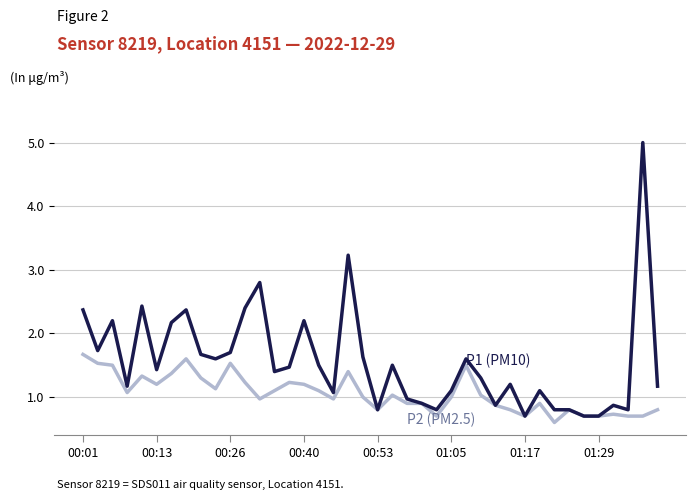

Reading left to right, list all the values displayed in this chart.

P1 (PM10): 2.4	1.7	2.2	1.2	2.4	1.4	2.2	2.4	1.7	1.6	1.7	2.4	2.8	1.4	1.5	2.2	1.5	1.1	3.2	1.6	0.8	1.5	1.0	0.9	0.8	1.1	1.6	1.3	0.9	1.2	0.7	1.1	0.8	0.8	0.7	0.7	0.9	0.8	5.0	1.2
P2 (PM2.5): 1.7	1.5	1.5	1.1	1.3	1.2	1.4	1.6	1.3	1.1	1.5	1.2	1.0	1.1	1.2	1.2	1.1	1.0	1.4	1.0	0.8	1.0	0.9	0.9	0.7	1.0	1.5	1.0	0.9	0.8	0.7	0.9	0.6	0.8	0.7	0.7	0.7	0.7	0.7	0.8